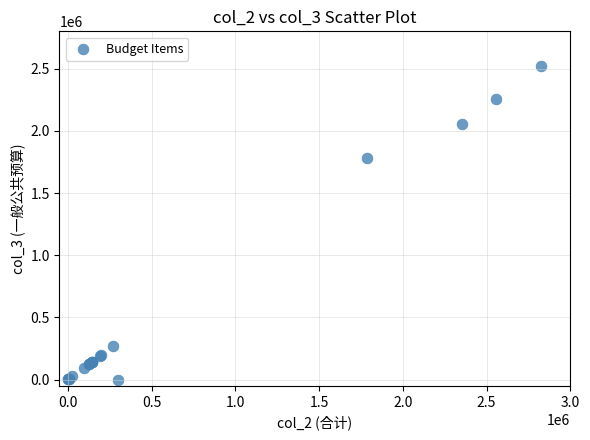

What Y value in the scatter plot is closest to 1261995?

1784613.0